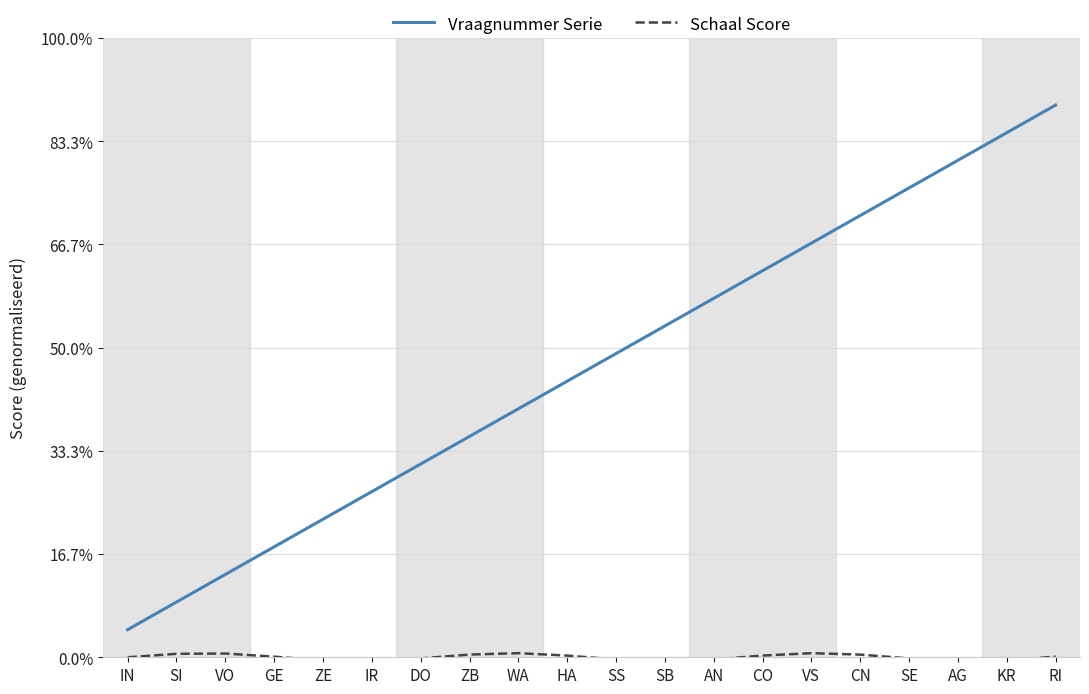

Is this an area chart (filled region under the line)?

No